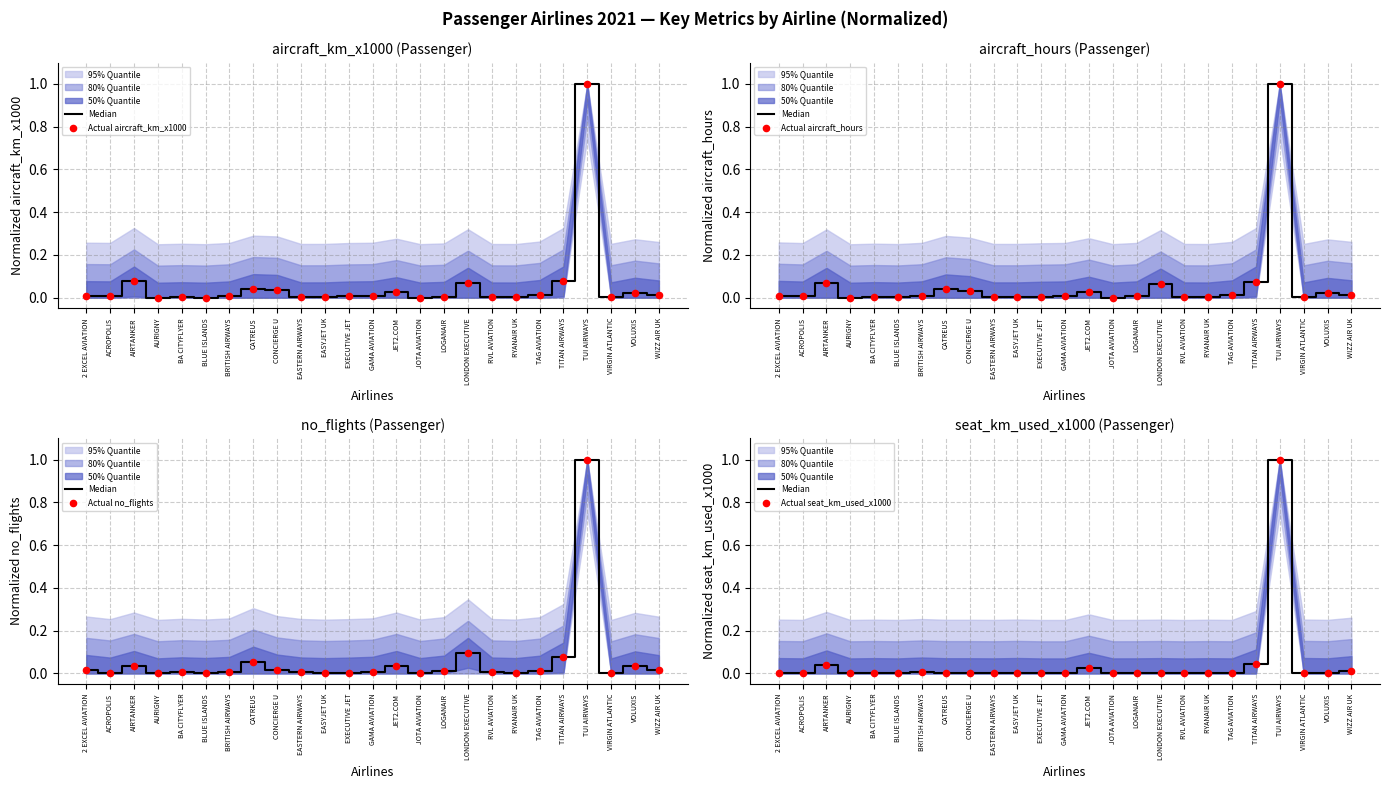

At how many categories does at least one series exceed 0?

25